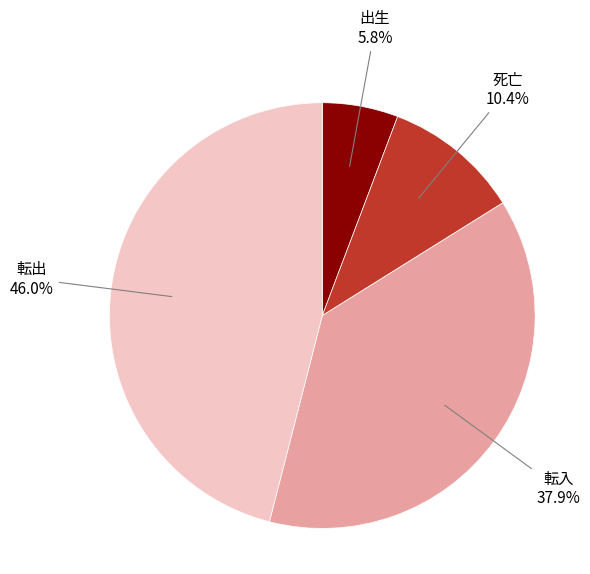

Rank the categories by value from highest to lowest.

転出, 転入, 死亡, 出生